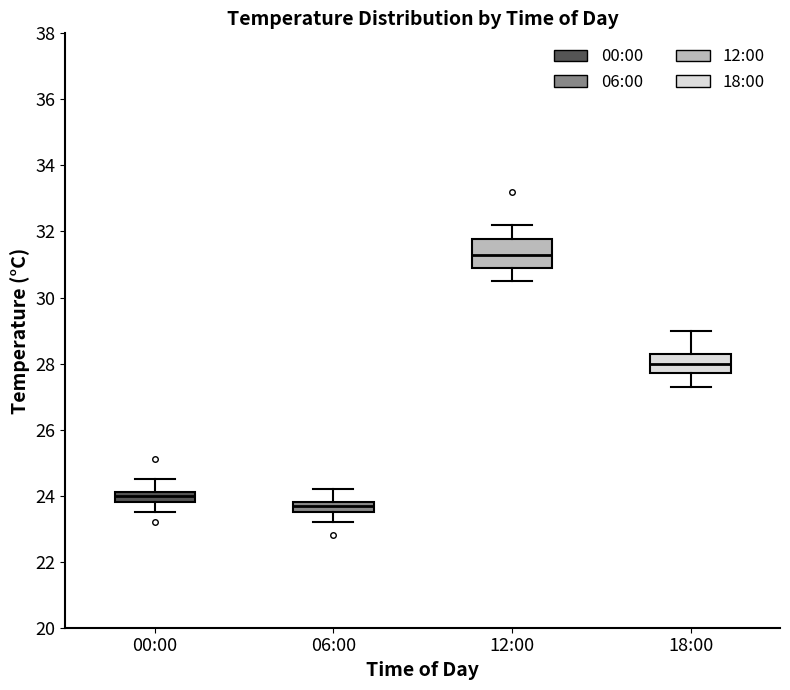

Where does the upper whisker of the box for 06:00 end on the y-axis? The values are not printed on the chart, so give them approximately, as read against the axis.

24.2